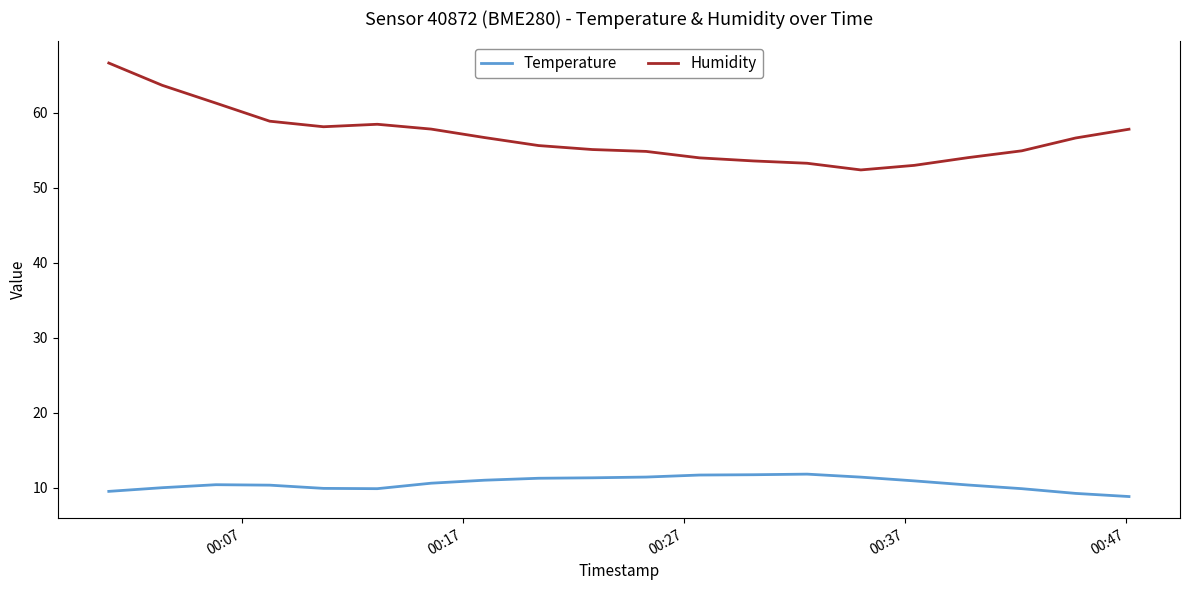

Which series has the largest range (max minus min)?

Humidity